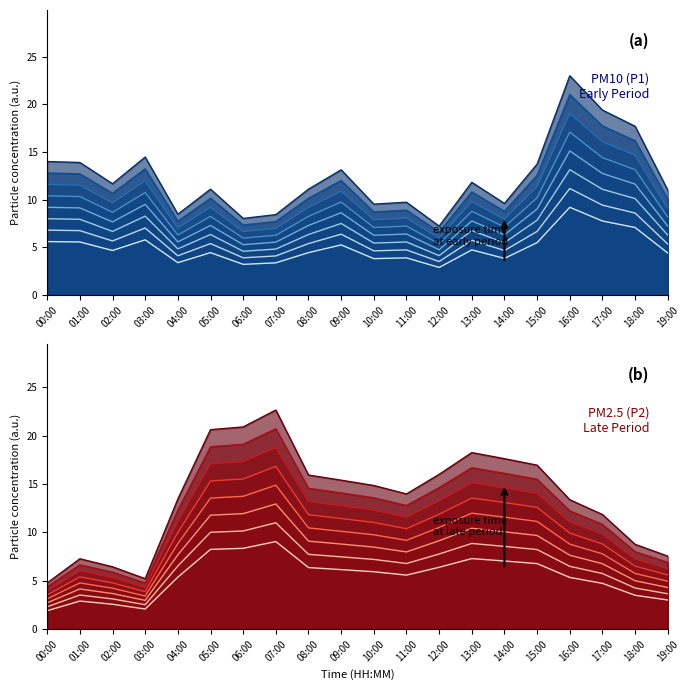

What is the label of the 4th point from the right?

16:00